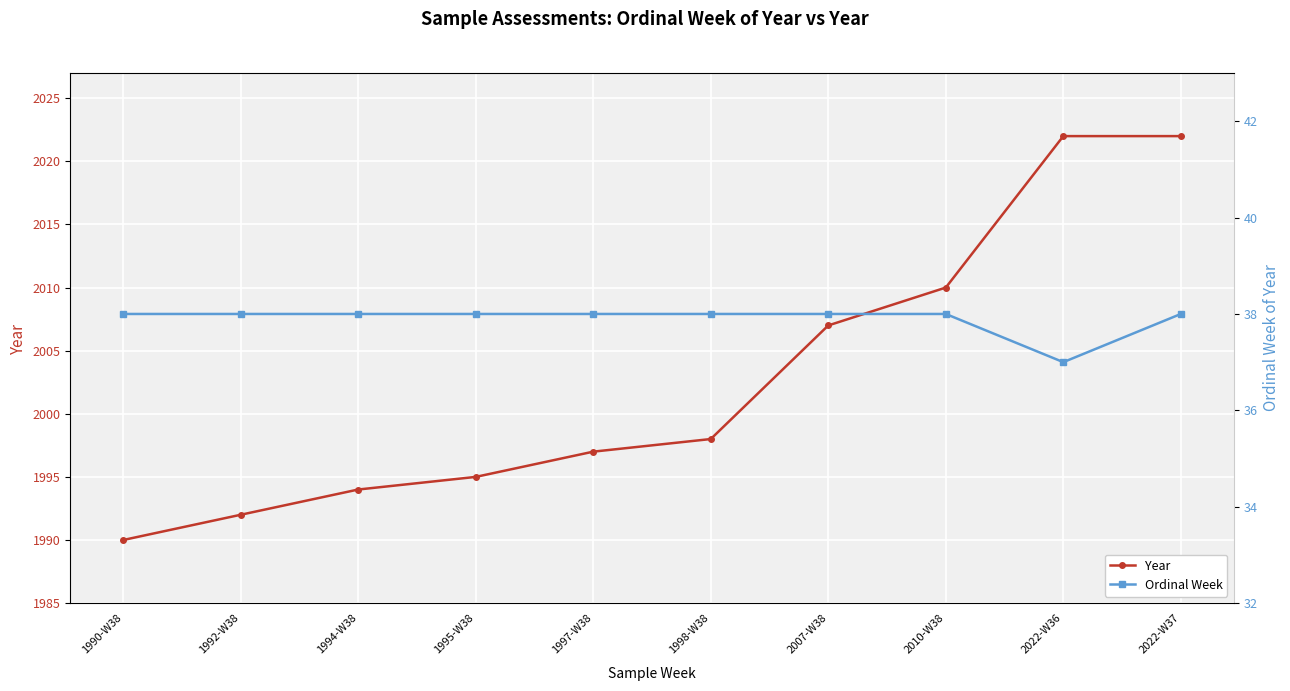

What is the maximum value shown in the chart?

2022